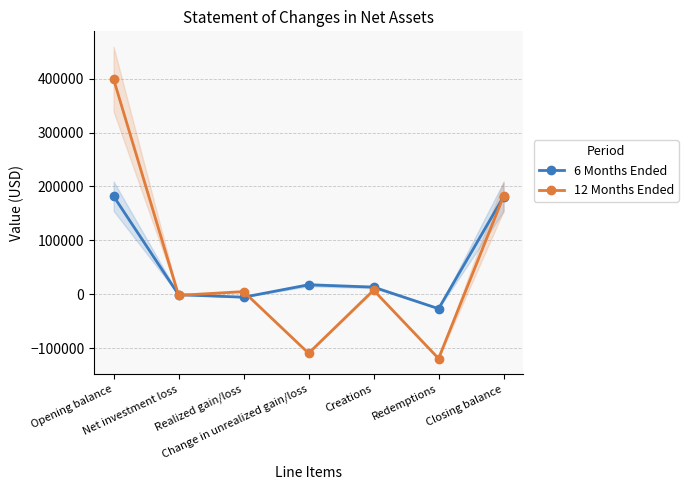

List the labels in order of 12 Months Ended value, smallest first.

Redemptions, Change in unrealized gain/loss, Net investment loss, Realized gain/loss, Creations, Closing balance, Opening balance